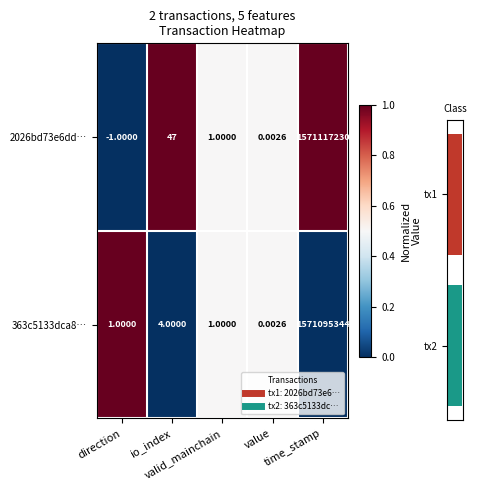

Rank the series at time_stamp from highest to lowest value.

2026bd73e6dd…, 363c5133dca8…